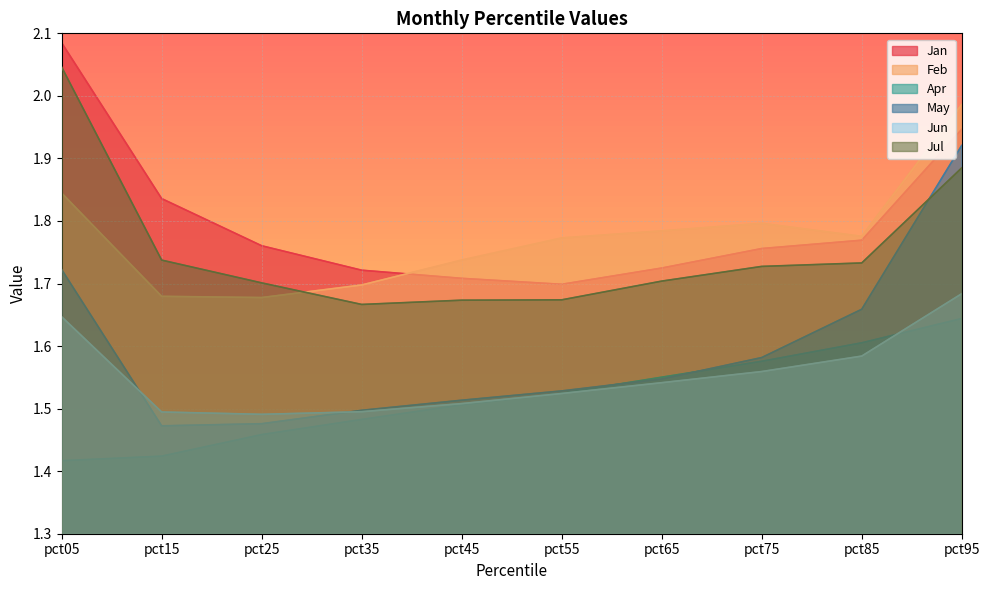

Which category has the highest value in the Apr series?

pct95